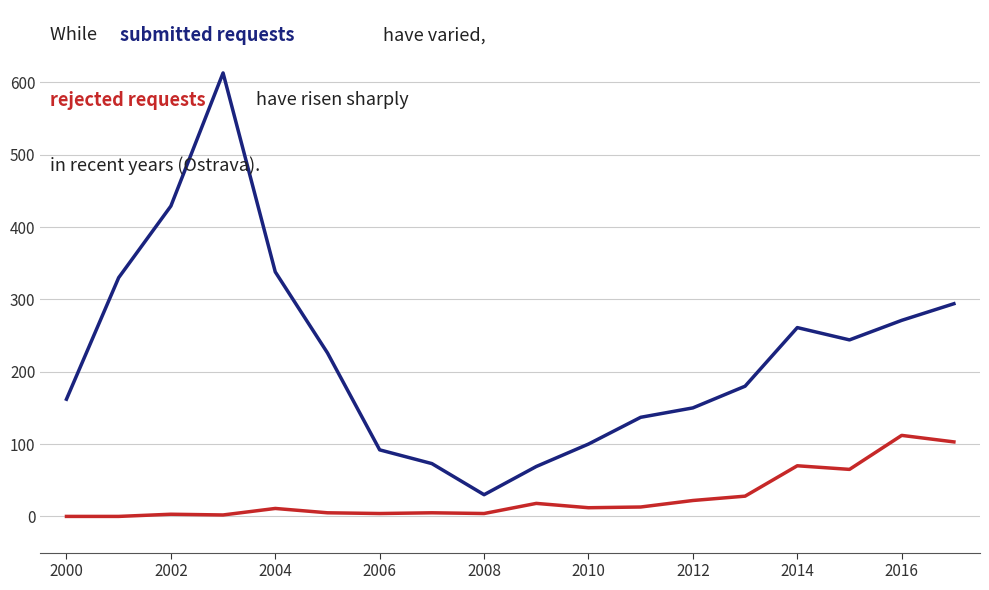

How many categories are shown in the chart?

18